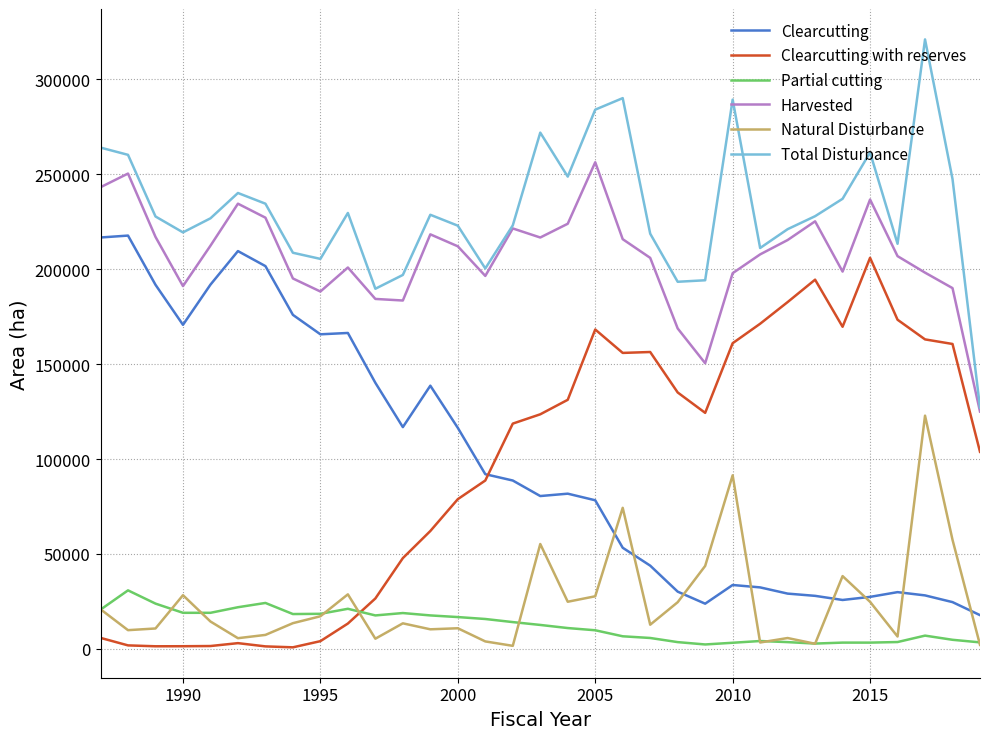

In Partial cutting, how many points are higher than both neighbors (excluding endpoints)?

7